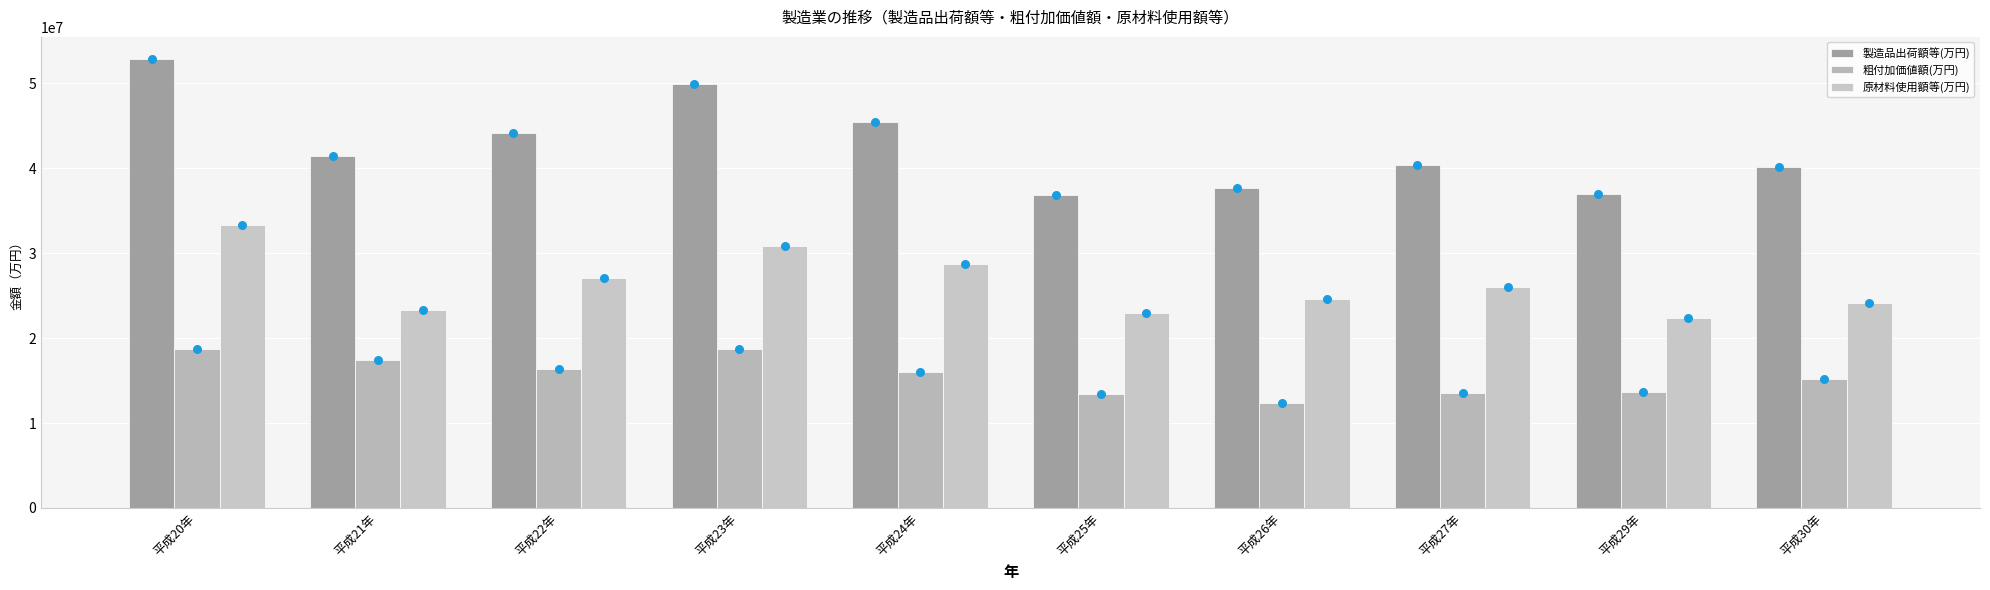

Which series has the largest total across all categories?

製造品出荷額等(万円)